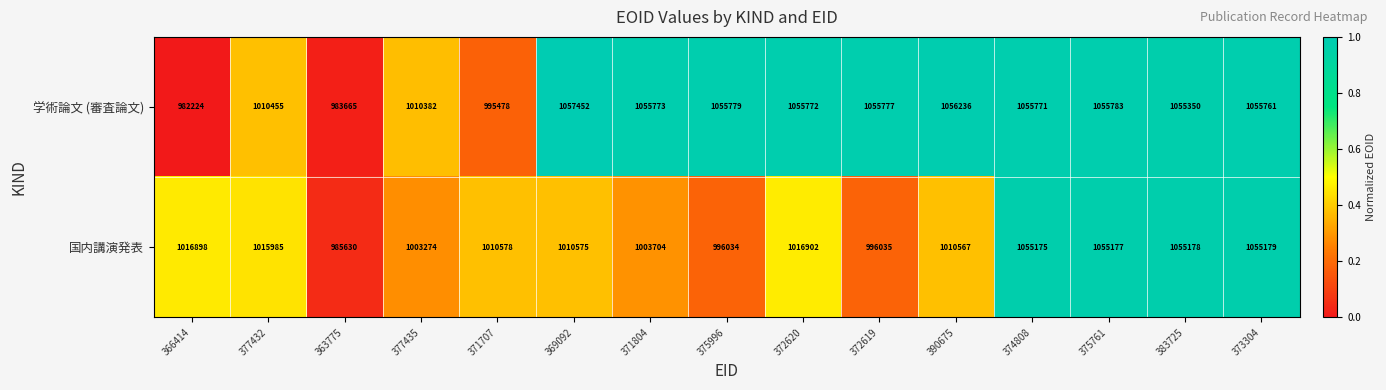

List the series in order of their peak value, lowest first.

国内講演発表, 学術論文 (審査論文)